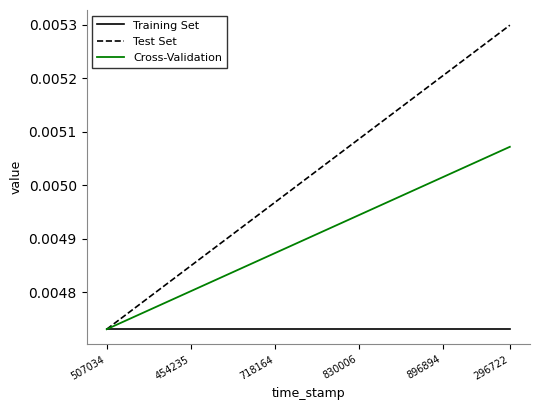

Which series has the largest total across all categories?

Test Set